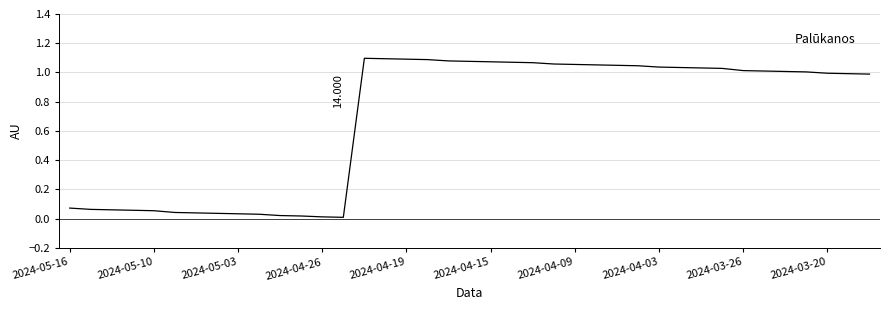

What is the average value?

0.7